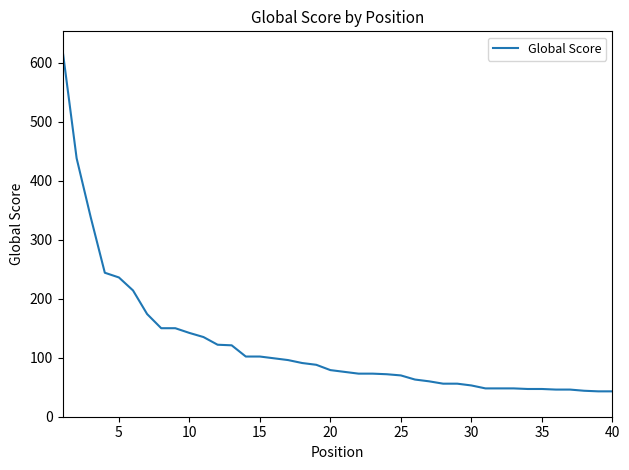

What is the smallest value displayed?

43